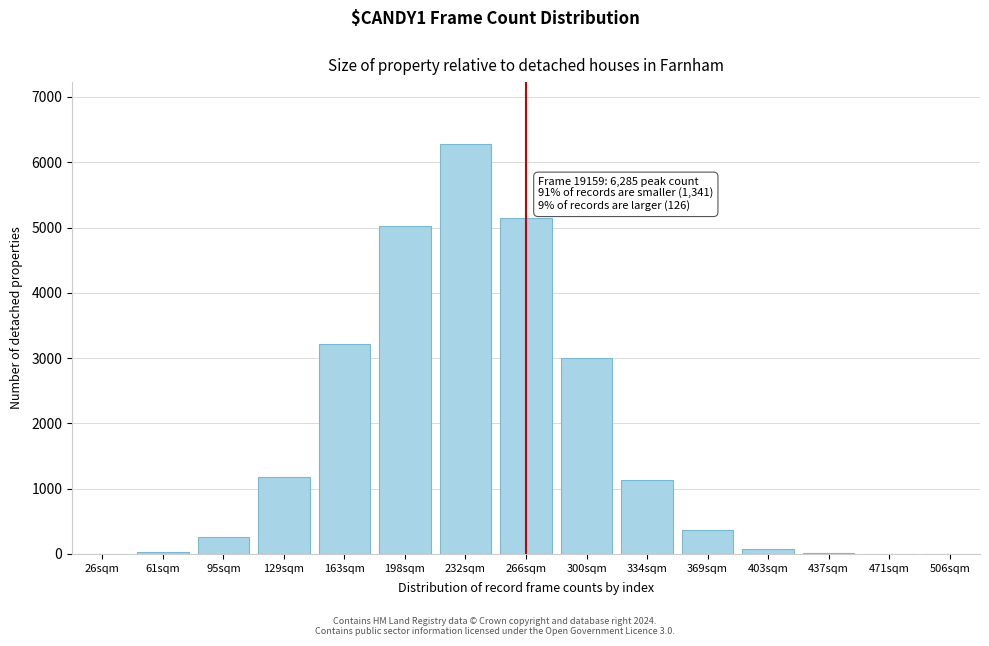

What is the change in value from 95sqm to 300sqm?

+2748